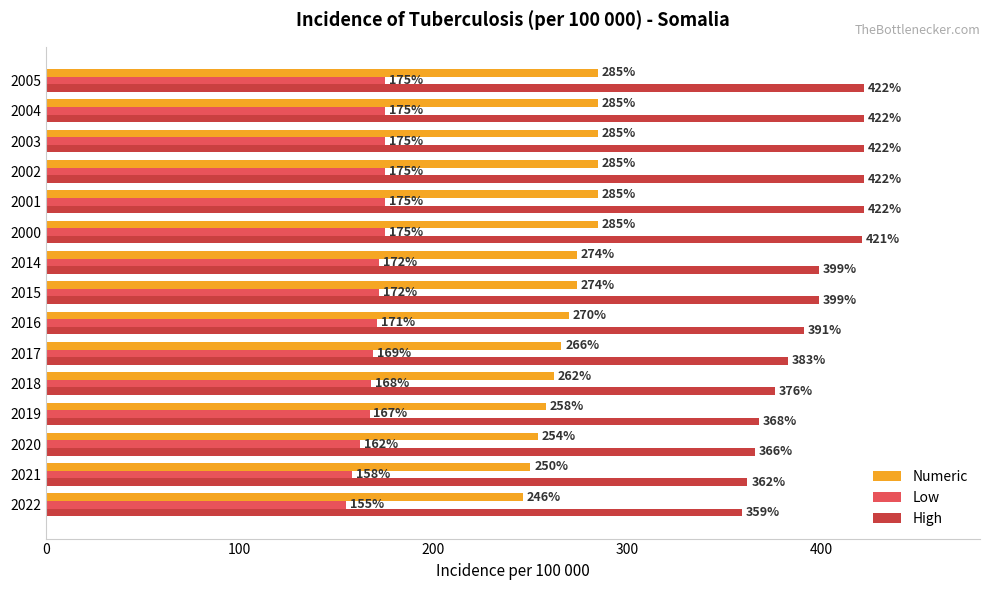

The value of Numeric at 2022 is 246. True or false?

True